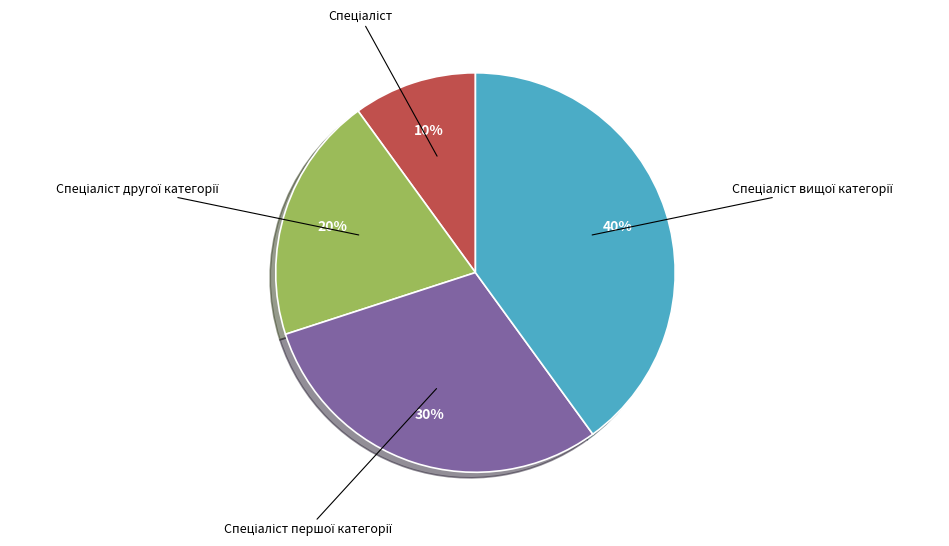

To the nearest percent, what is the difference between the largest and smallest slice percentages?

30%